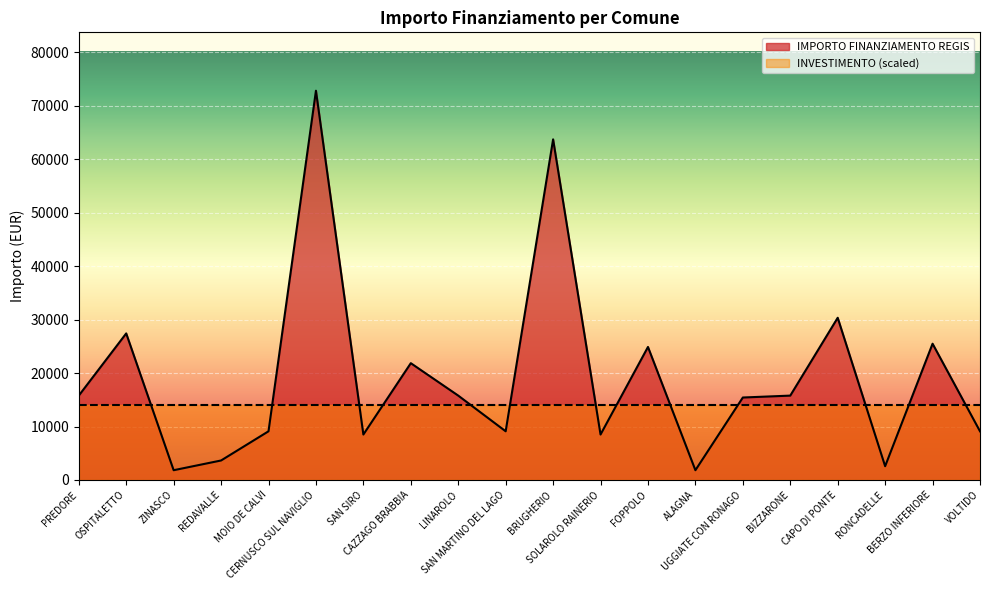

What is the label of the 10th point from the left?

SAN MARTINO DEL LAGO